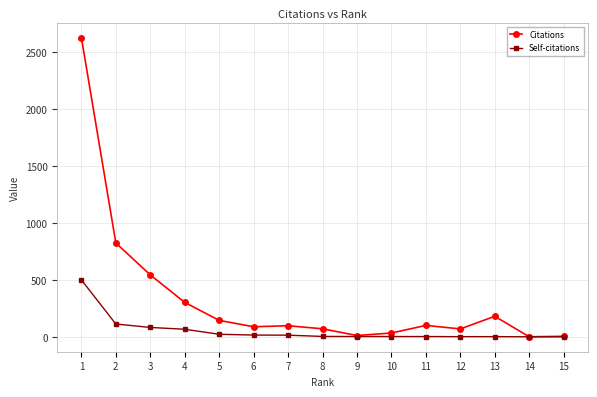

Rank the series by their average value, from highest to lowest.

Citations, Self-citations